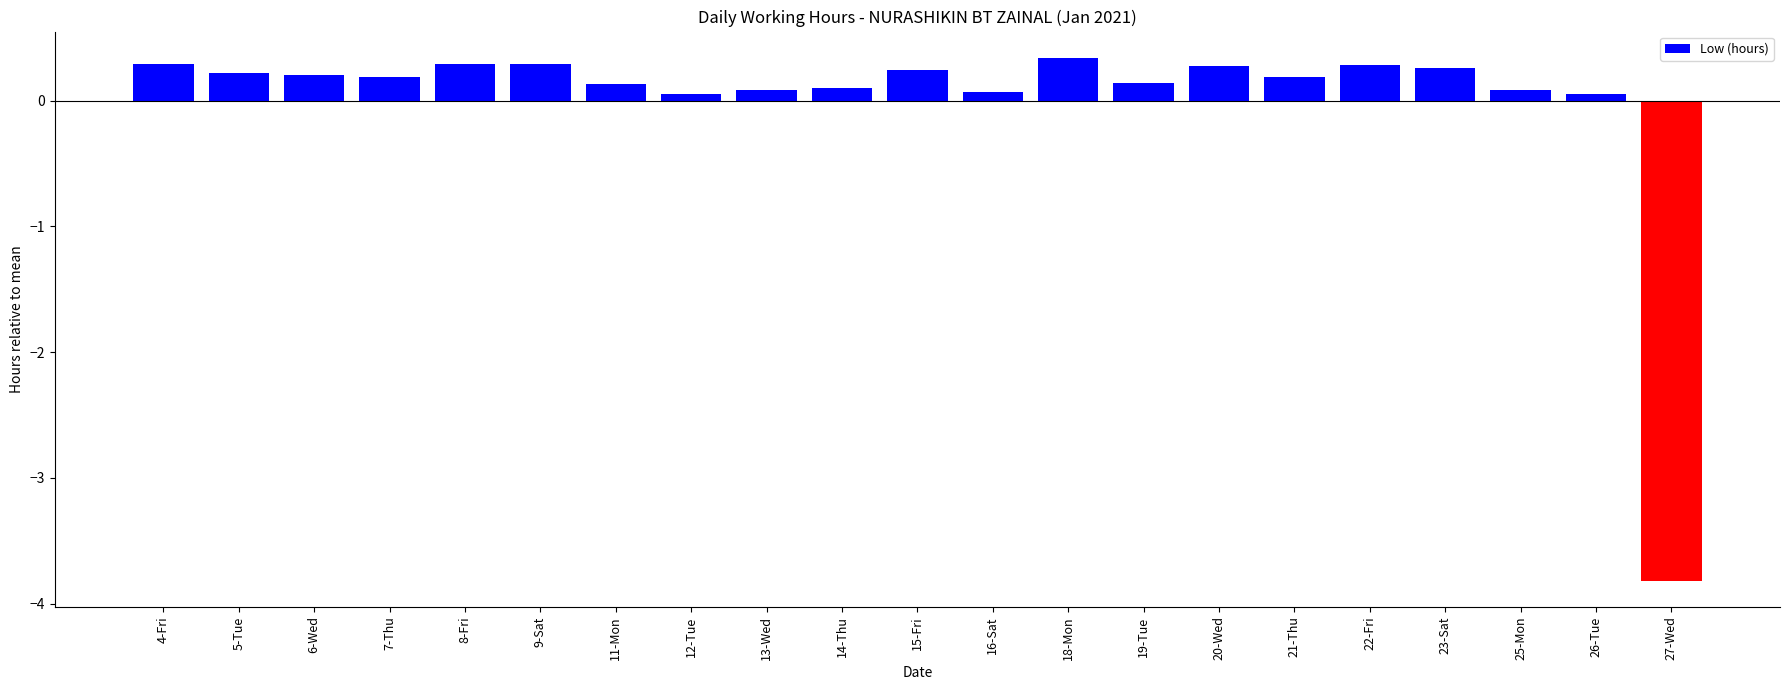

Does the chart contain any negative values?

Yes